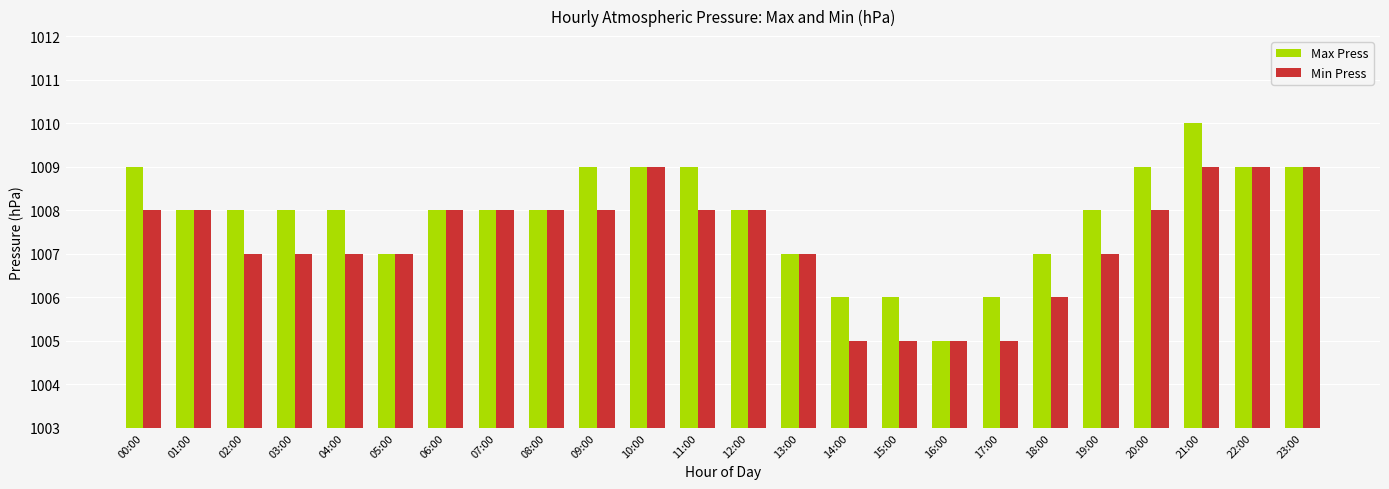

Count the number of categories in the chart.

24